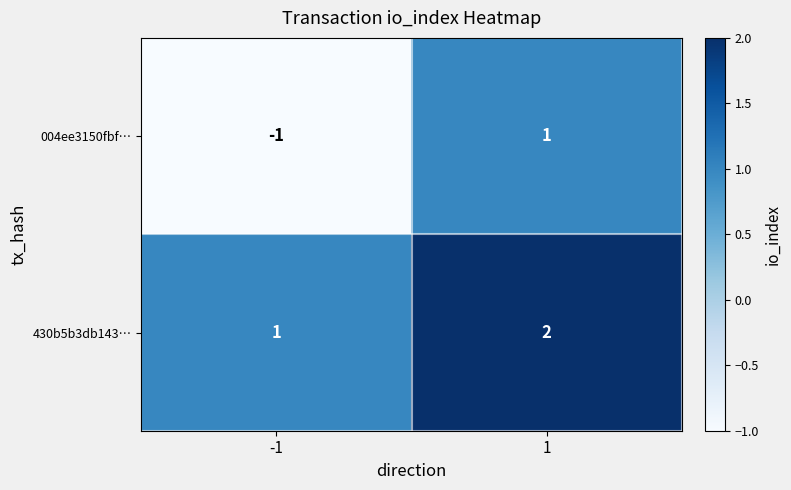

Which series has the largest total across all categories?

430b5b3db143…